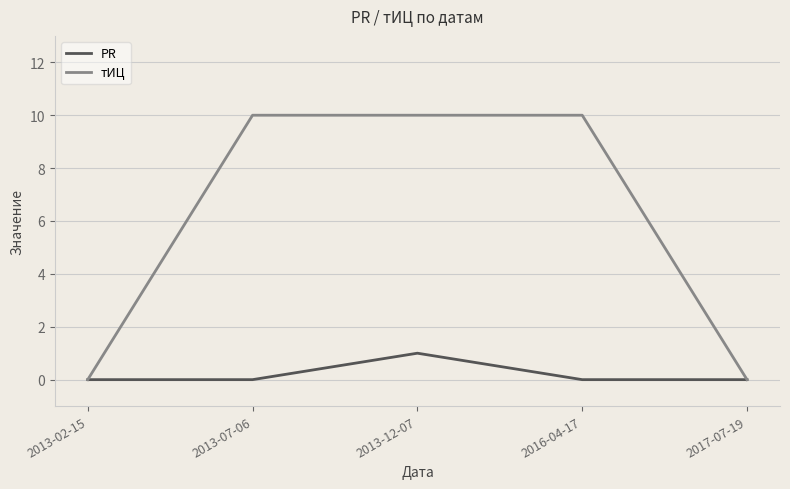

What is the difference between the highest and lowest values at 2013-12-07?

9